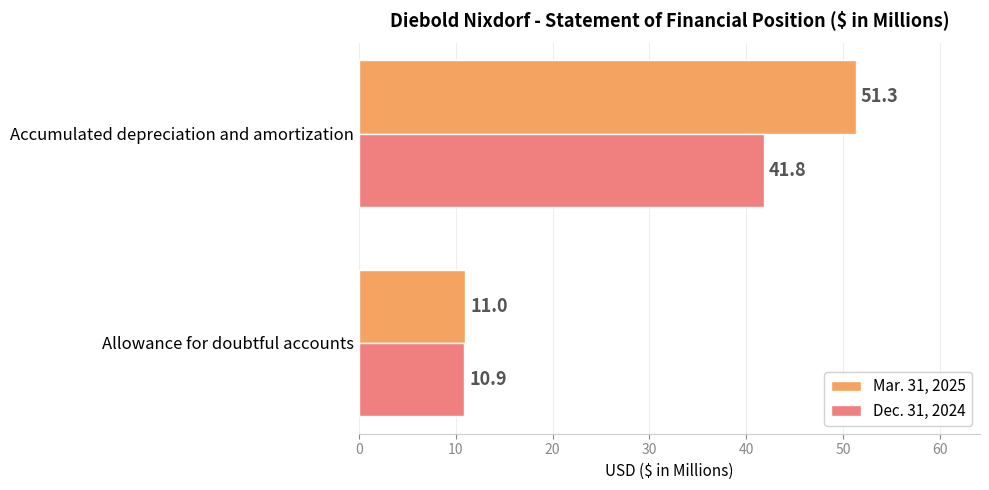

Between Allowance for doubtful accounts and Accumulated depreciation and amortization, which series saw the biggest shift?

Mar. 31, 2025